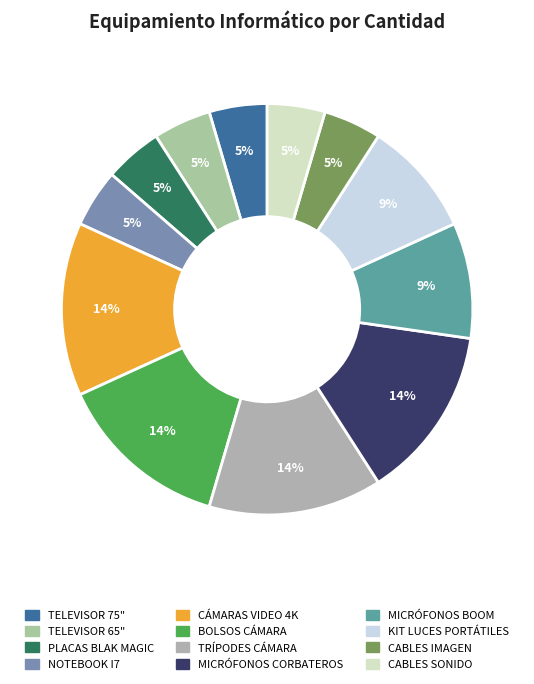

Is there any slice that represents more than half of the pie?

No